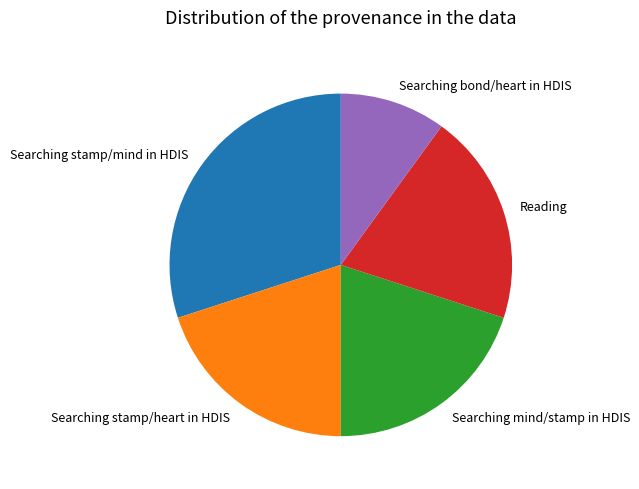

What is the largest slice in the pie chart?

Searching stamp/mind in HDIS